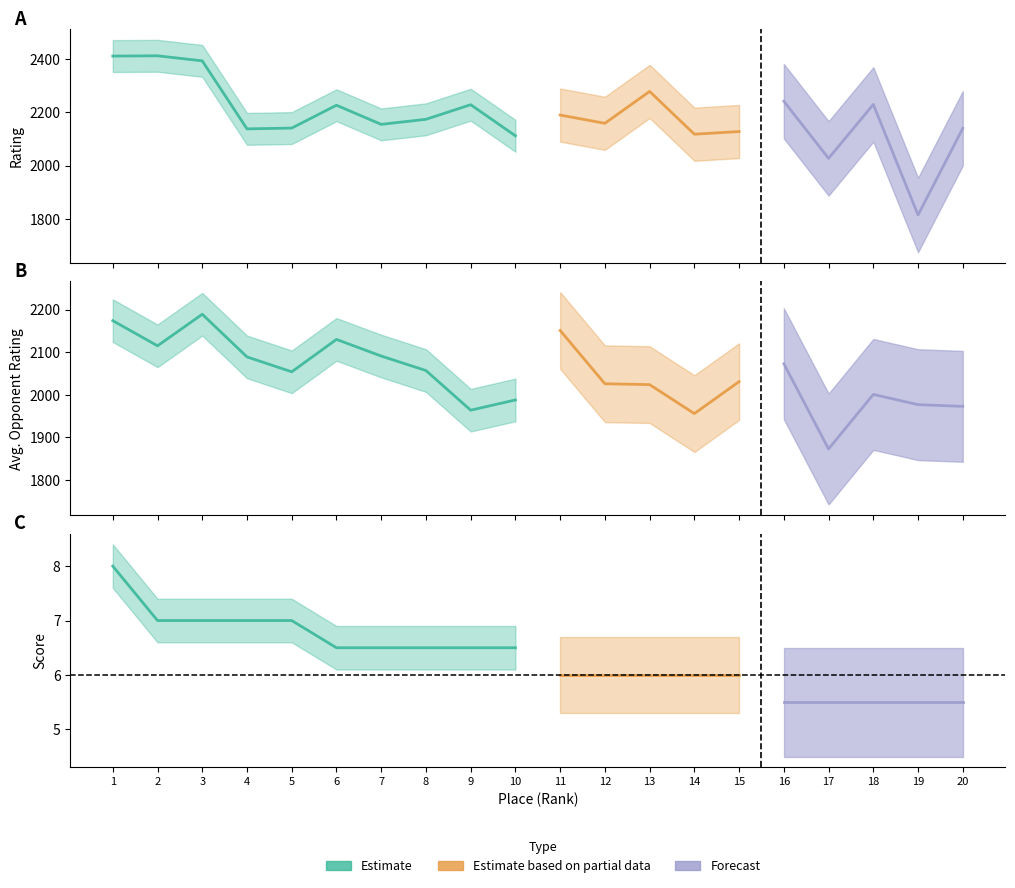

Where is Score nearest to the value 6?

11